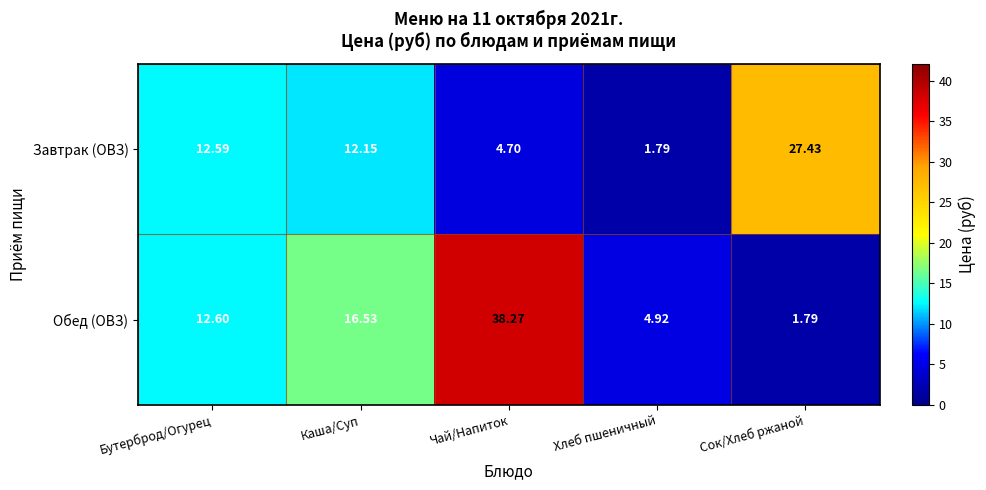

Which series has the largest range (max minus min)?

Обед (ОВЗ)